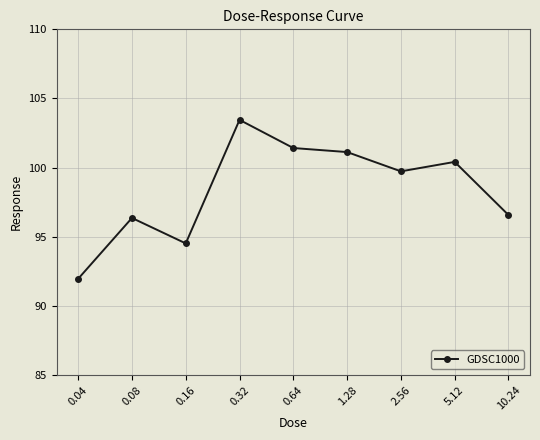

At which category does the chart reach its peak across all series?

0.32